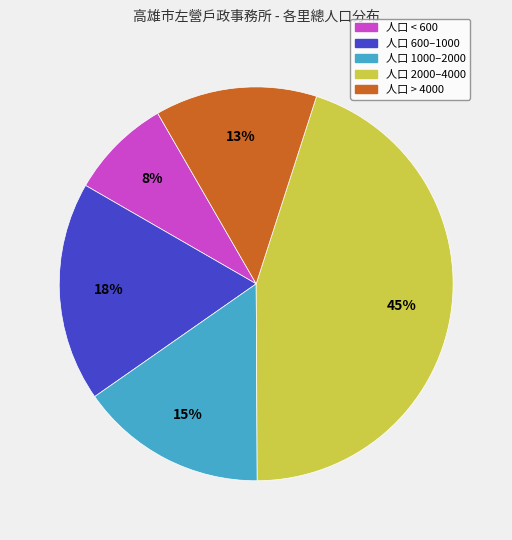

True or false: 人口 > 4000 accounts for 27% of the total.

False